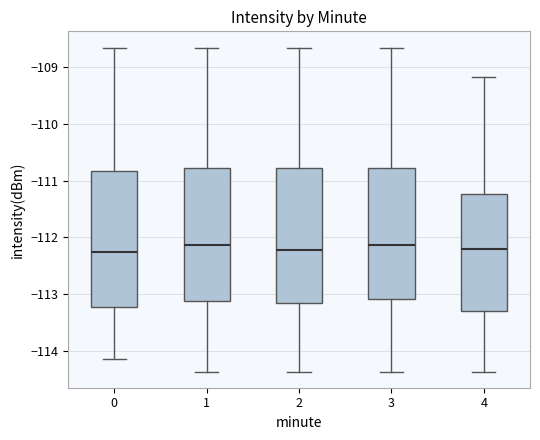

Reading left to right, read every box against the y-axis: the position of its median line, the range the box covers, and the ends of its whiskers. The values are not printed on the chart, so give them approximately, as read against the axis.

0: median -112.3, box -113.2 to -110.8, whiskers -114.2 to -108.7
1: median -112.1, box -113.1 to -110.8, whiskers -114.4 to -108.7
2: median -112.2, box -113.2 to -110.8, whiskers -114.4 to -108.7
3: median -112.1, box -113.1 to -110.8, whiskers -114.4 to -108.7
4: median -112.2, box -113.3 to -111.2, whiskers -114.4 to -109.2